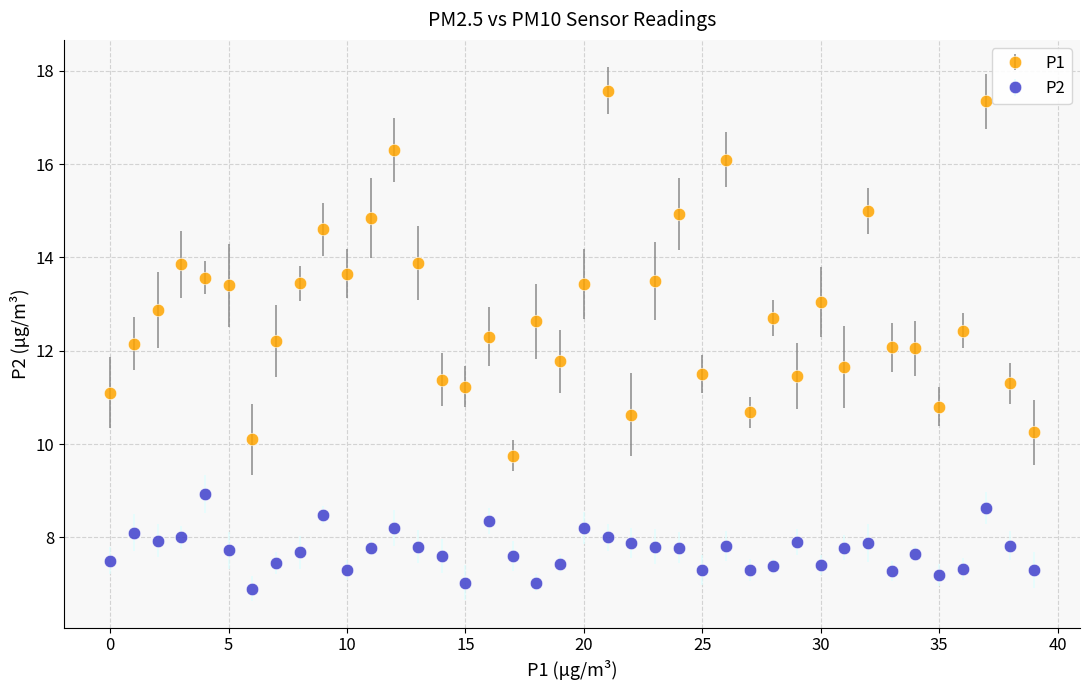

What is the value of the P2 point at the 10th from the left?

8.5